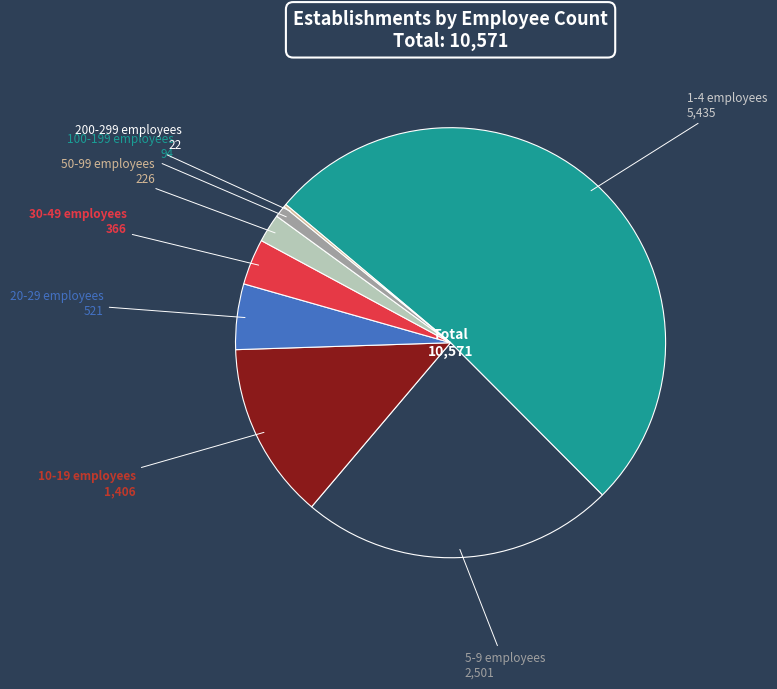

Does 100-199 employees represent more than half of the total?

No